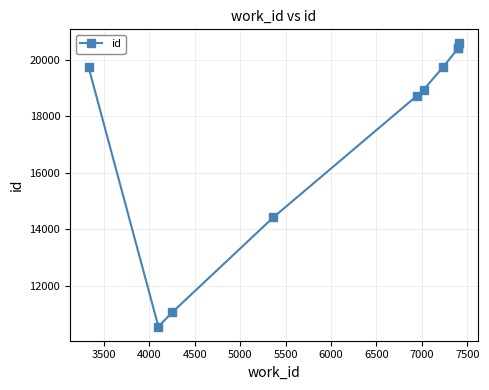

Does the chart have visible grid lines?

Yes